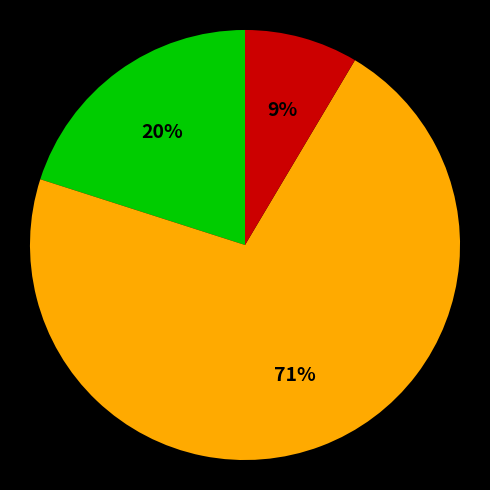

Is there any slice that represents more than half of the pie?

Yes